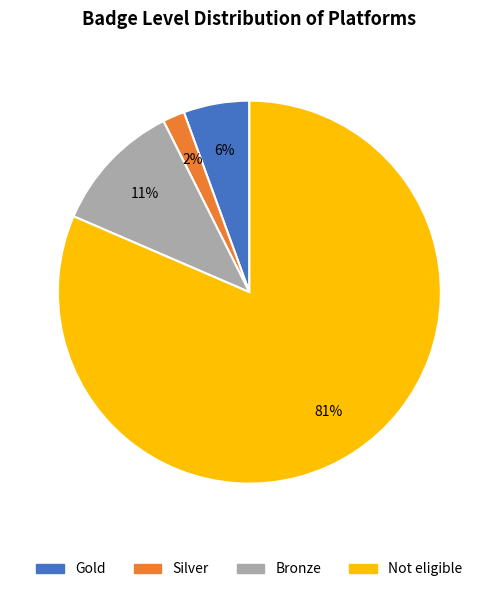

To the nearest percent, what is the average slice percentage?

25%